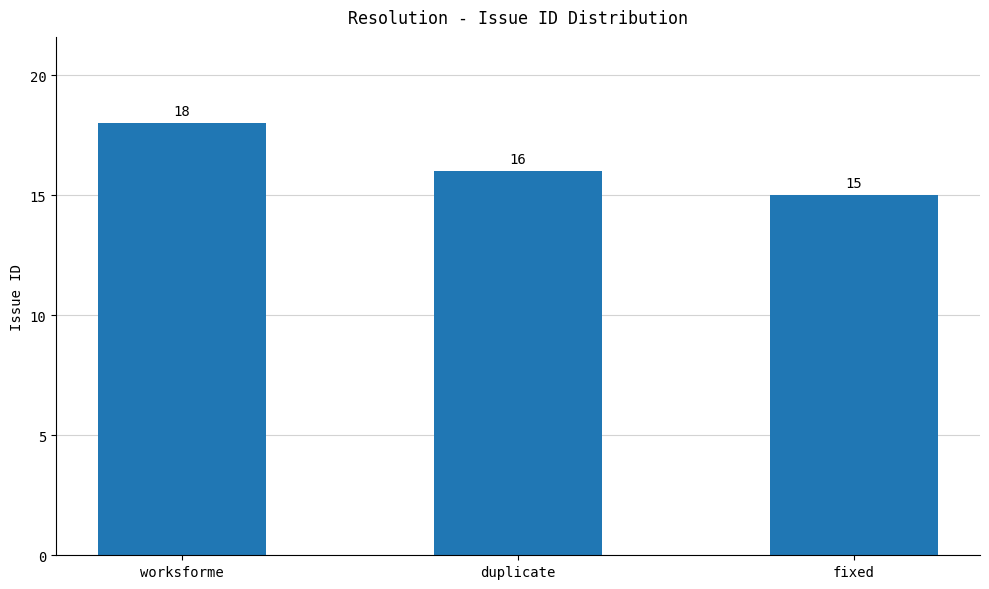

True or false: the data shows 22 at duplicate.

False